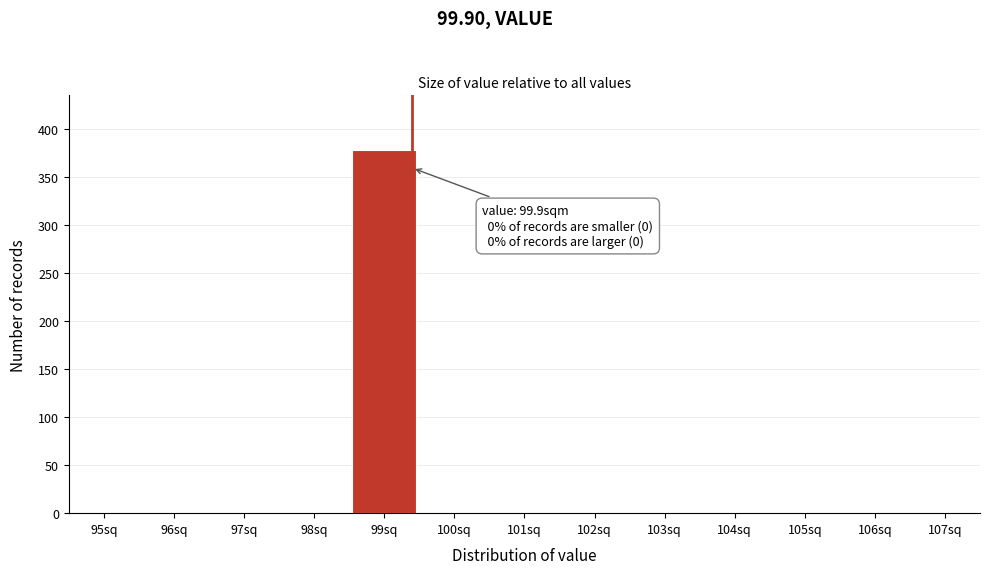

Reading right to left, what are all the values shown in this chart?

107sq=0	106sq=0	105sq=0	104sq=0	103sq=0	102sq=0	101sq=0	100sq=0	99sq=378	98sq=0	97sq=0	96sq=0	95sq=0